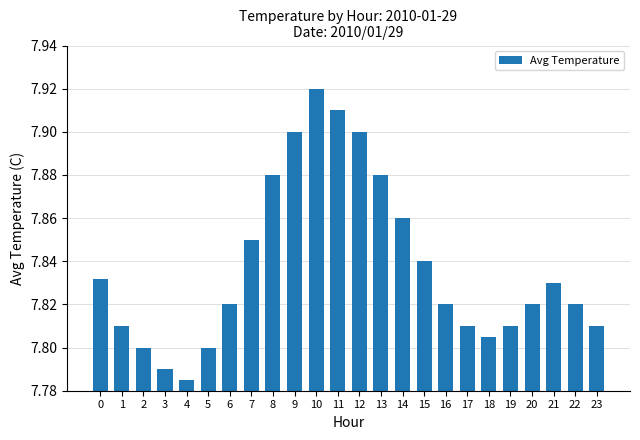

What is the sum of the values at 10 and 11?

15.8